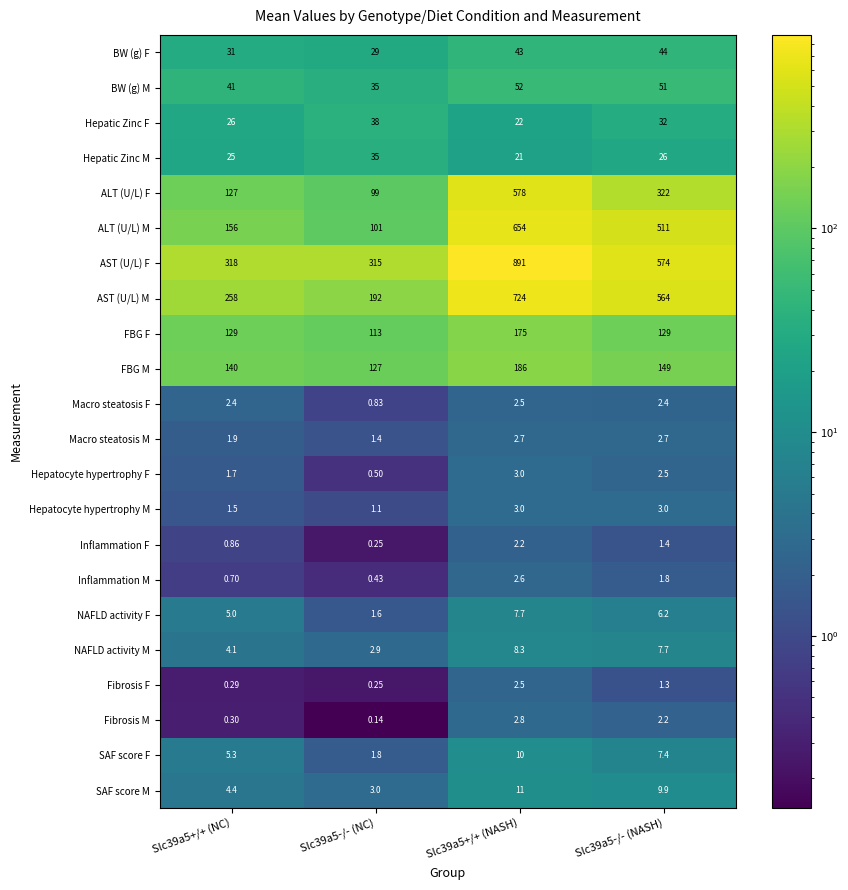

At Slc39a5+/+ (NC), list the series in order from smallest to largest.

Fibrosis F, Fibrosis M, Inflammation M, Inflammation F, Hepatocyte hypertrophy M, Hepatocyte hypertrophy F, Macro steatosis M, Macro steatosis F, NAFLD activity M, SAF score M, NAFLD activity F, SAF score F, Hepatic Zinc M, Hepatic Zinc F, BW (g) F, BW (g) M, ALT (U/L) F, FBG F, FBG M, ALT (U/L) M, AST (U/L) M, AST (U/L) F